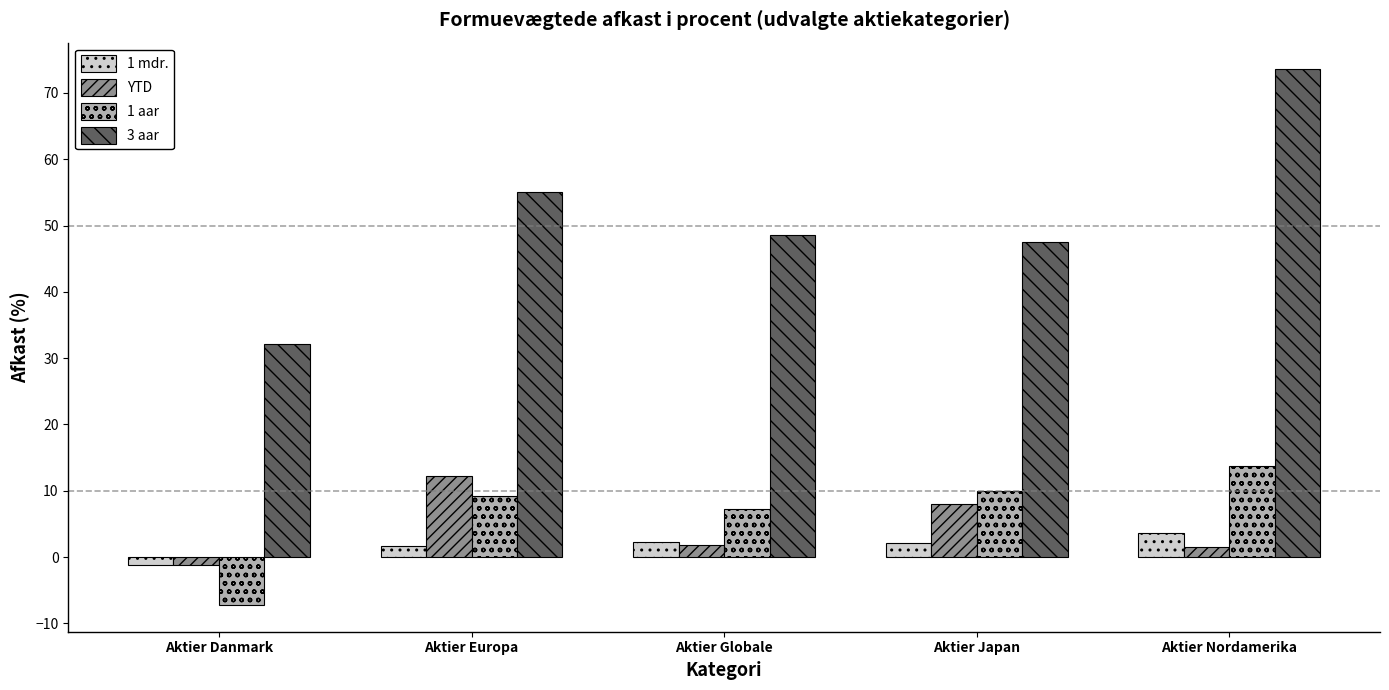

Between Aktier Globale and Aktier Nordamerika, which series saw the biggest shift?

3 aar